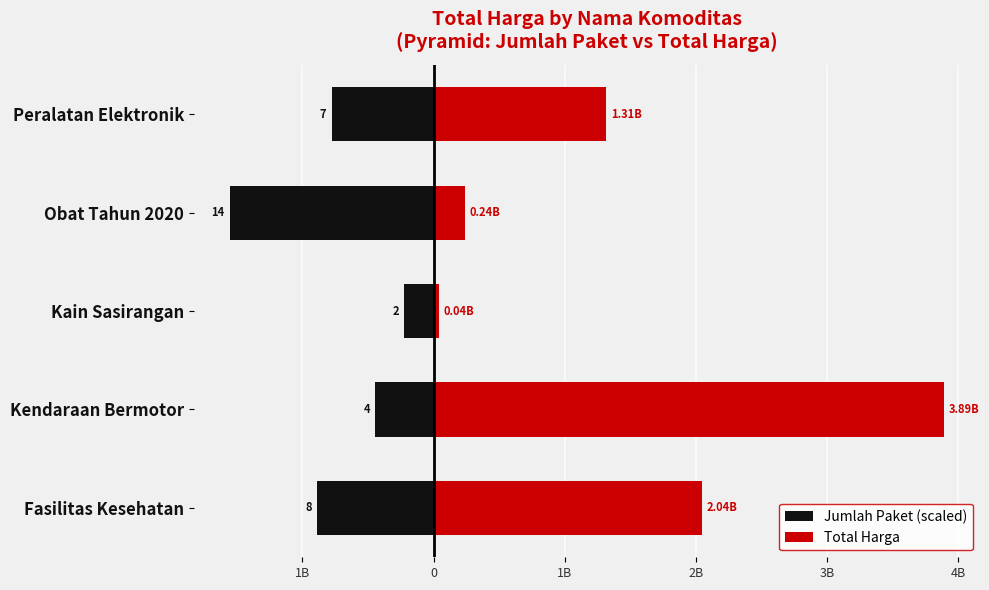

Between Kendaraan Bermotor and Kain Sasirangan, which series saw the biggest shift?

Total Harga